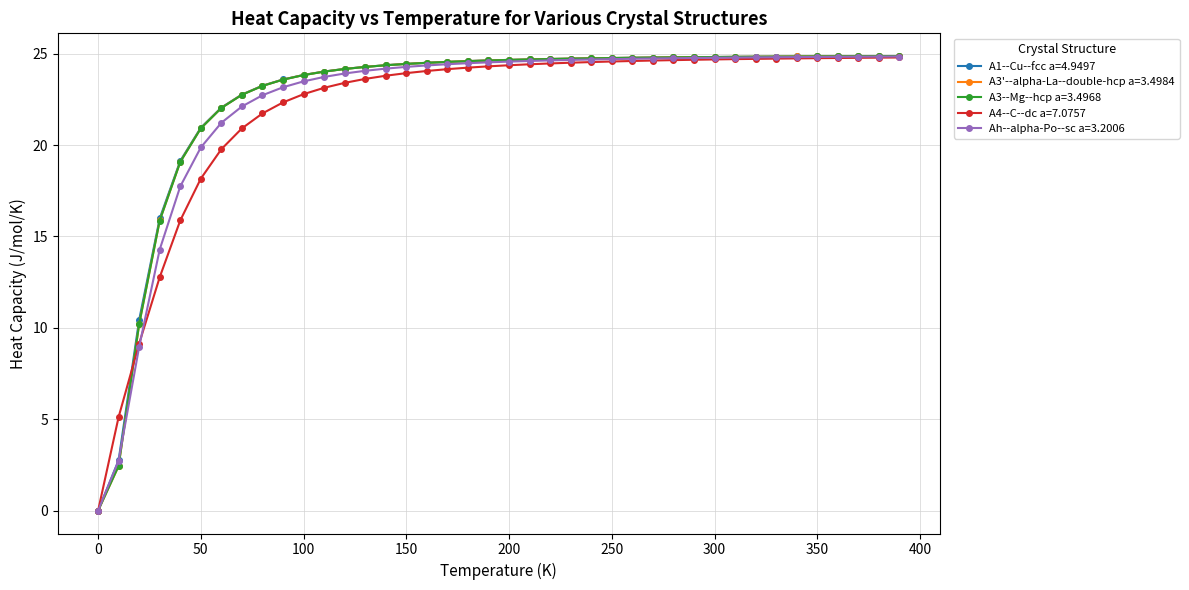

What is the highest value of the Ah--alpha-Po--sc a=3.2006 series?

24.8